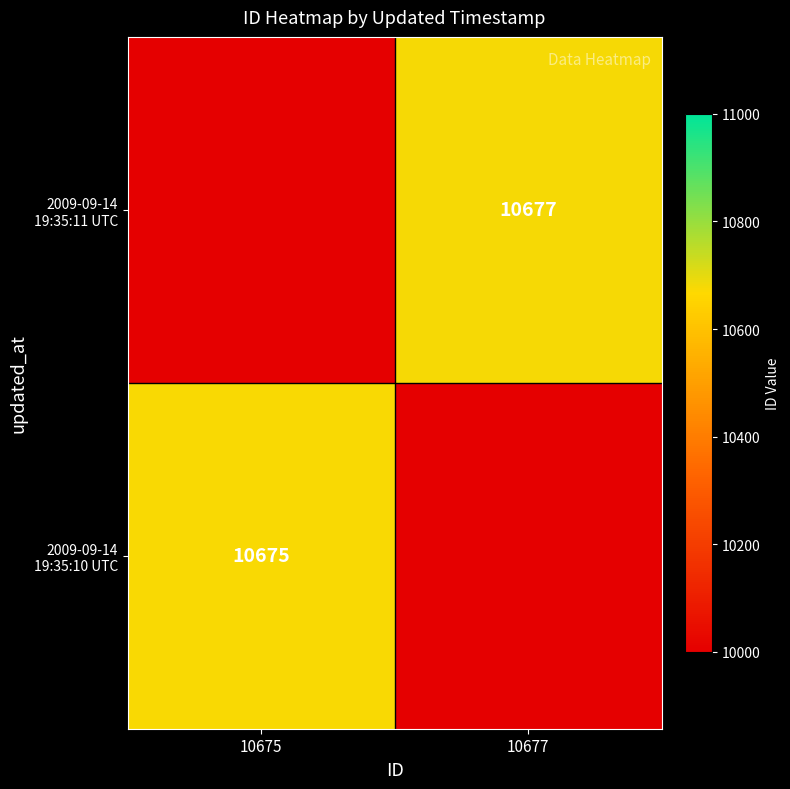

Is the value of 2009-09-14 19:35:11 UTC at 10675 greater than the value of 2009-09-14 19:35:10 UTC at 10677?

No